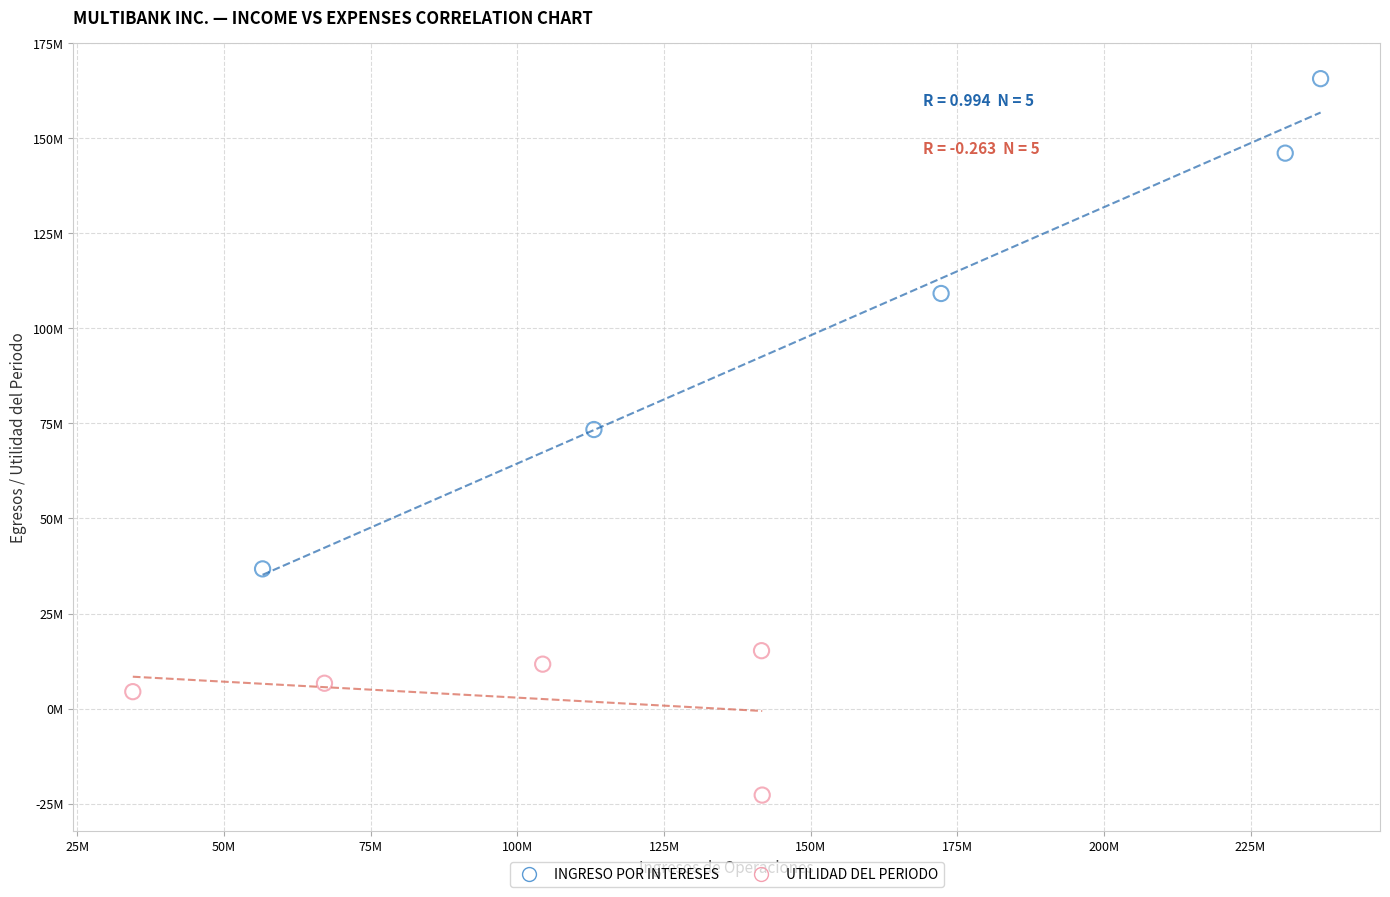

Which series has the largest Y range (max minus min)?

INGRESO POR INTERESES